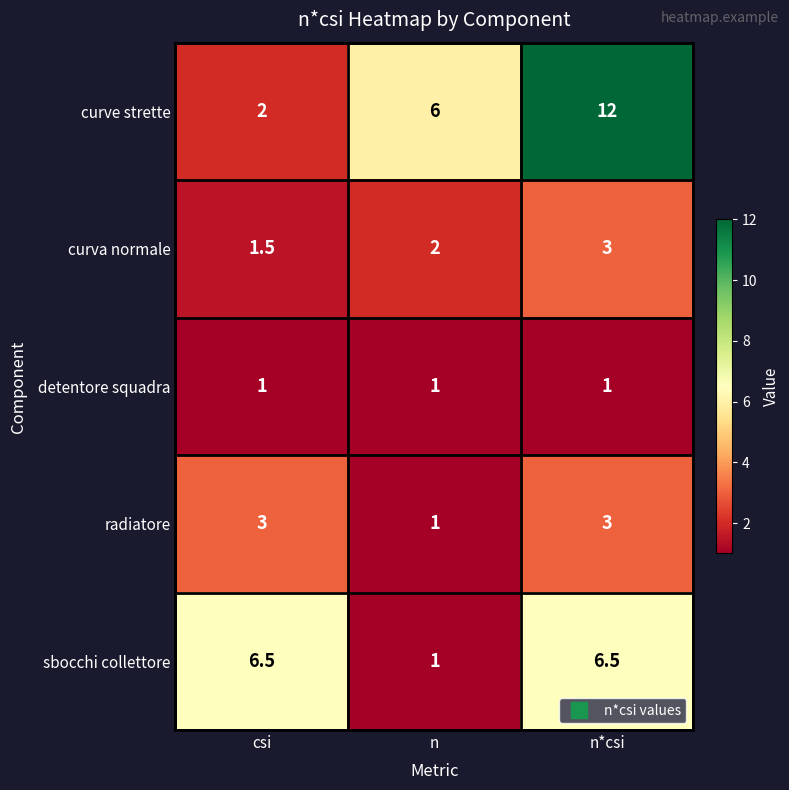

How many series are shown in this chart?

5